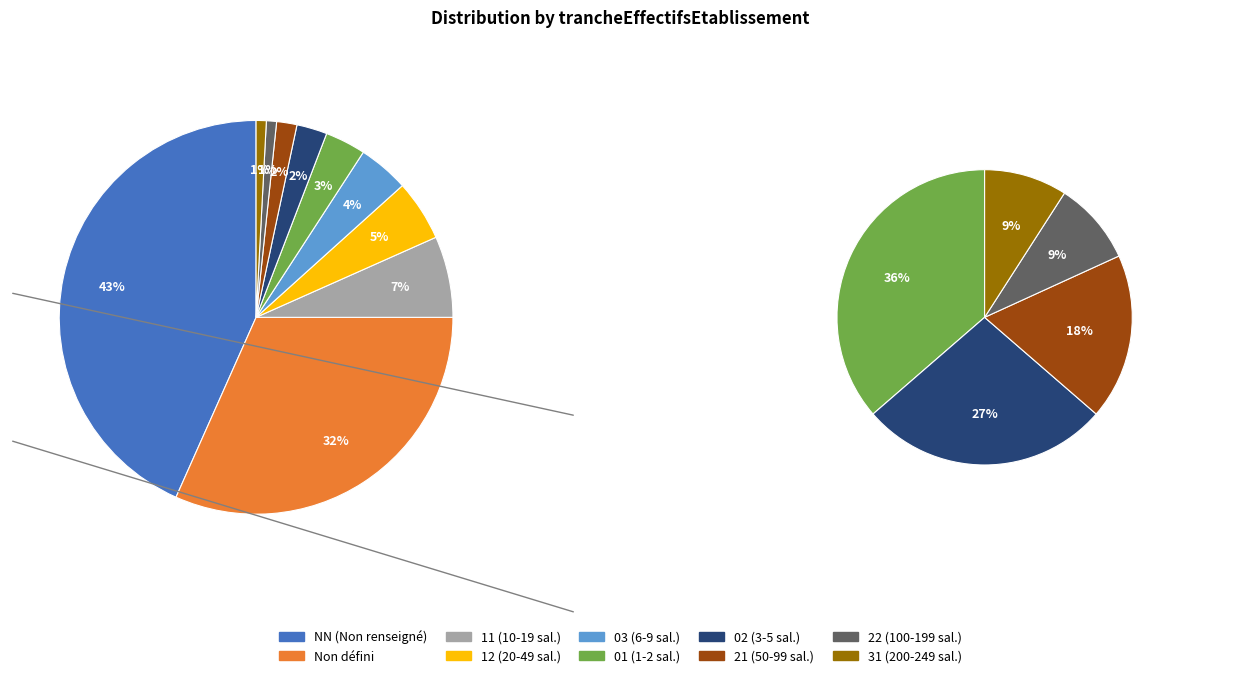

What portion of the pie excludes ?

68.3%